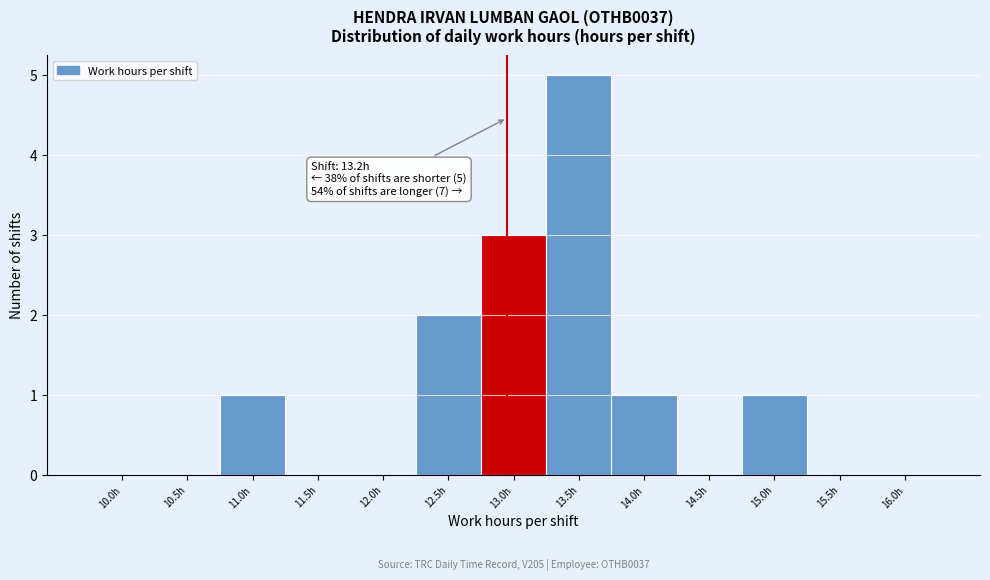

Reading right to left, extract all data points from this chart.

16.0h=0	15.5h=0	15.0h=1	14.5h=0	14.0h=1	13.5h=5	13.0h=3	12.5h=2	12.0h=0	11.5h=0	11.0h=1	10.5h=0	10.0h=0